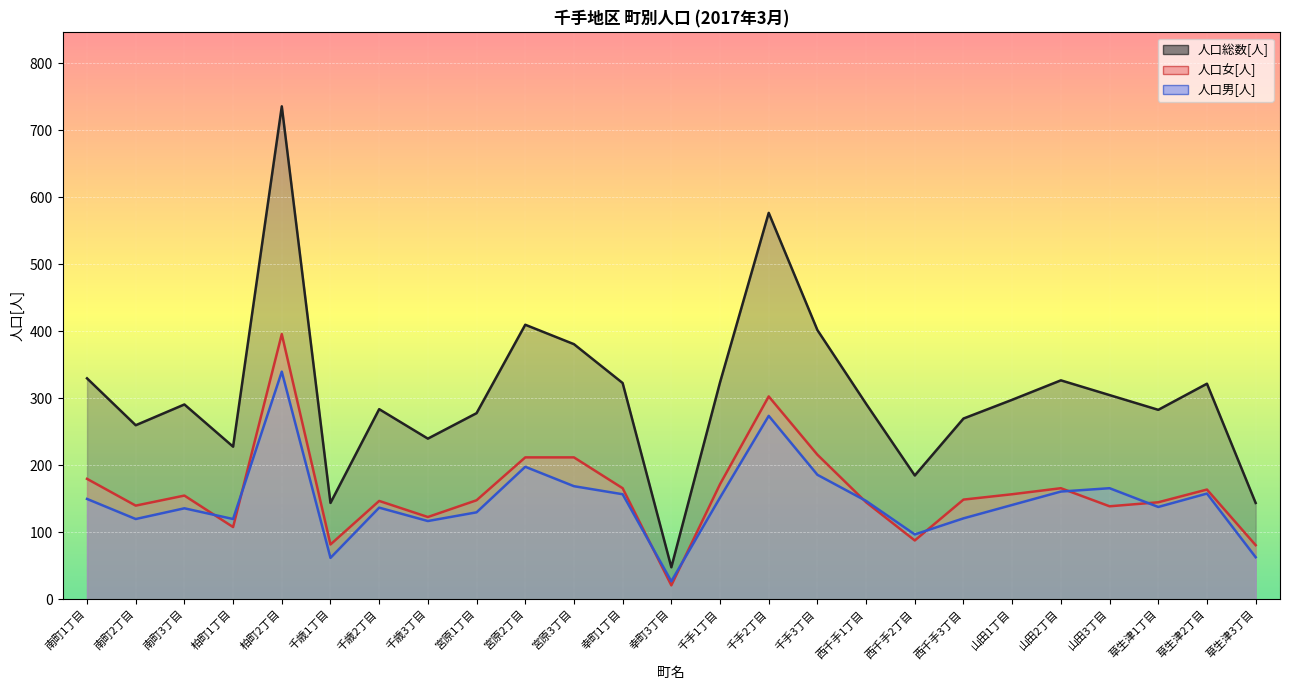

Where does the 人口総数[人] series first go above 292?

南町1丁目